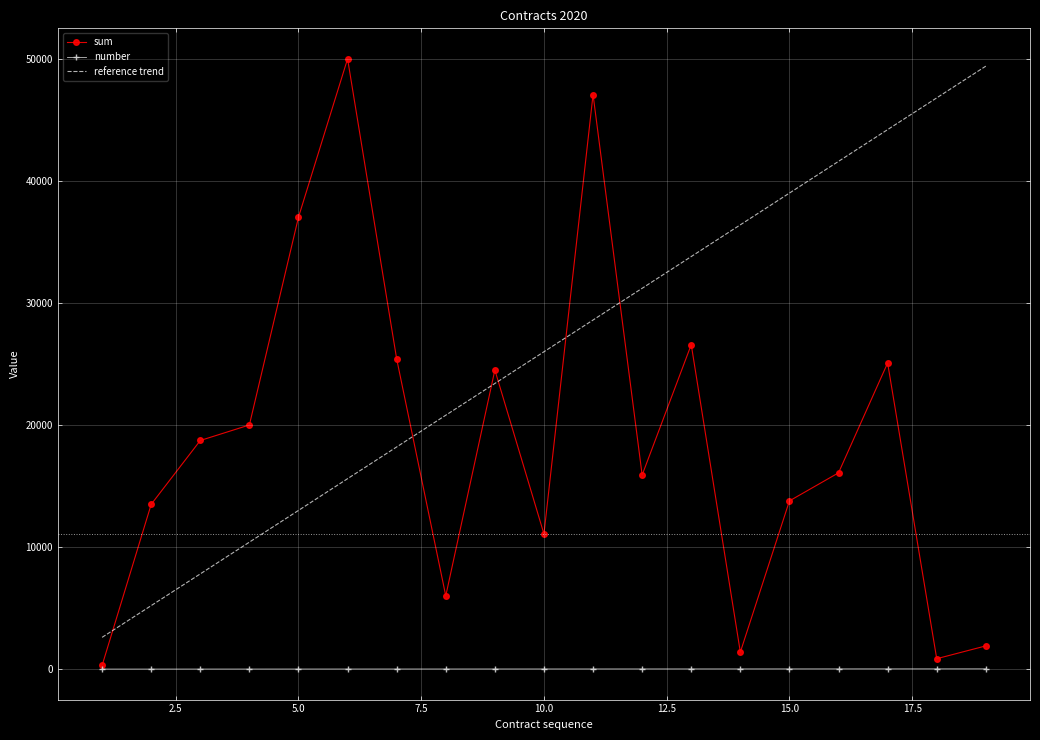

Which series has the largest total across all categories?

reference trend